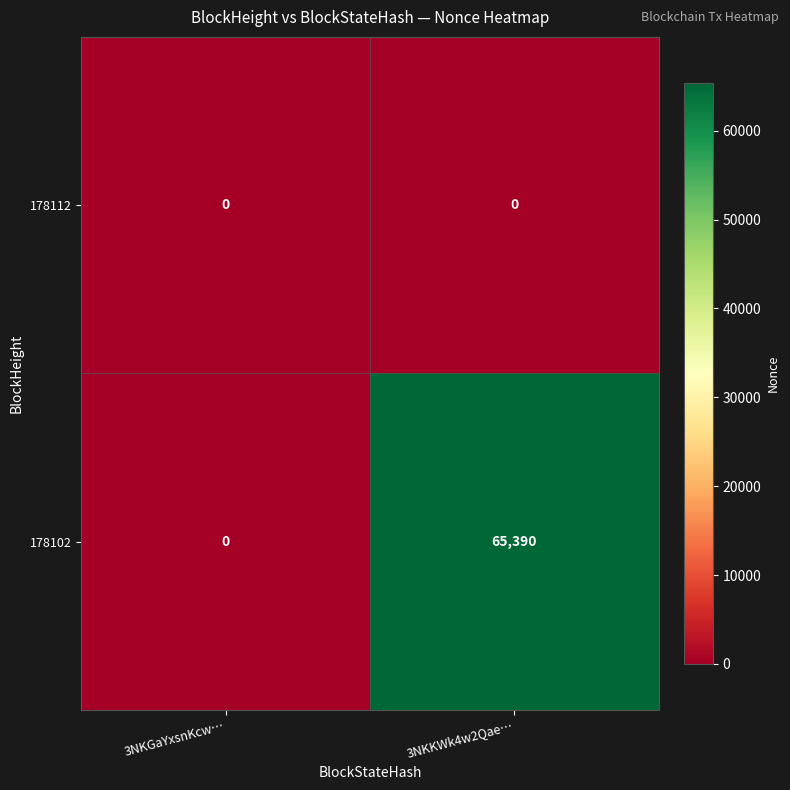

List the series in order of their peak value, lowest first.

178112, 178102